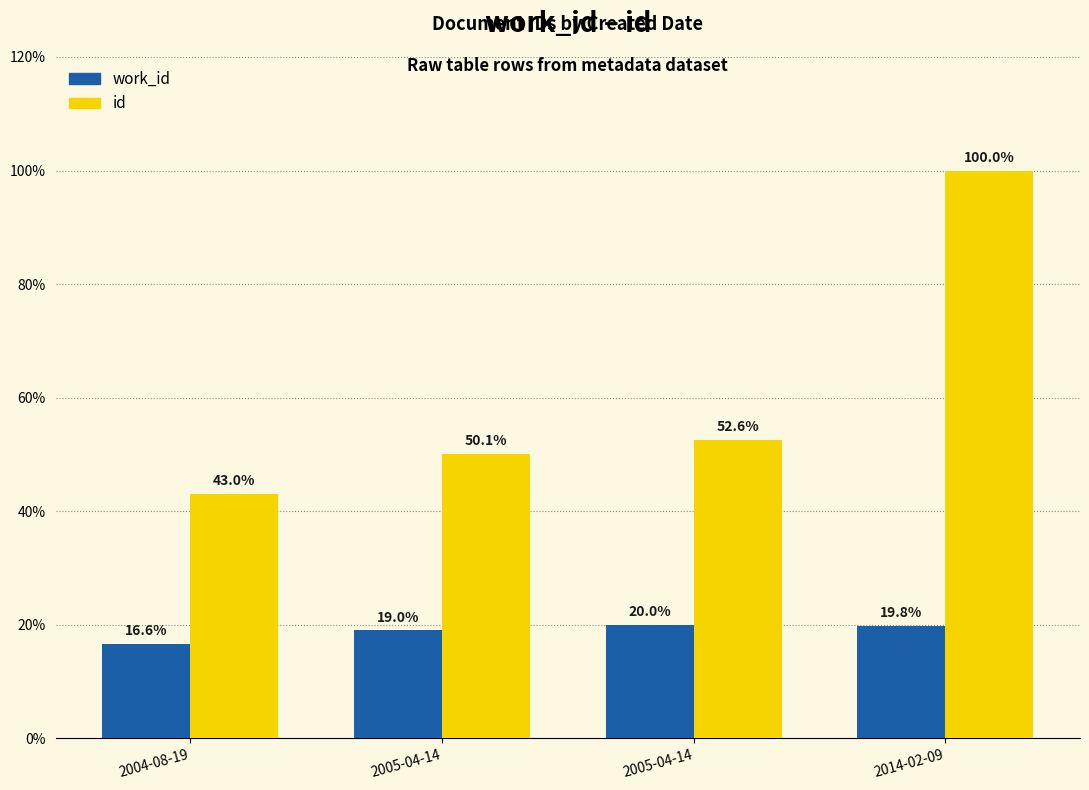

What is the average value of the work_id series?

18.9